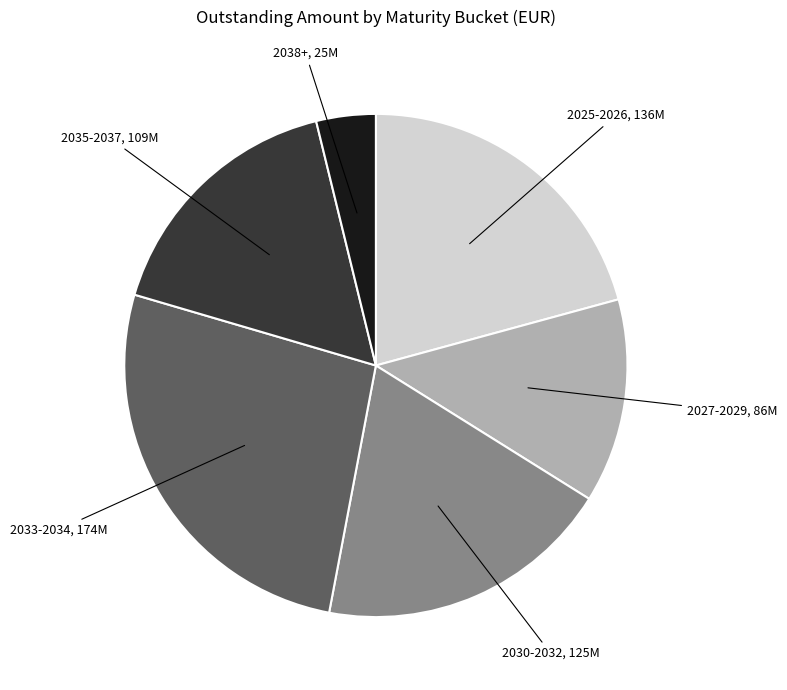

The 2030-2032 slice represents 19% of the pie. True or false?

True